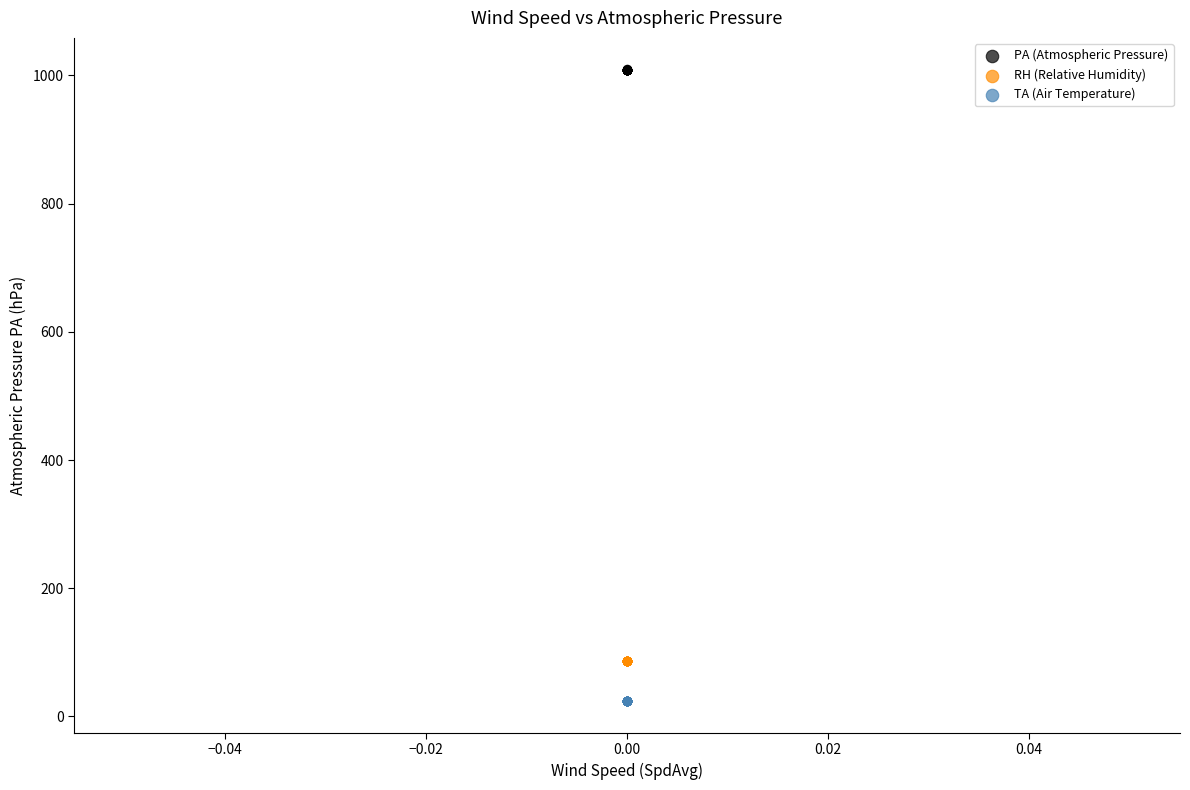

Which series reaches the minimum Y coordinate?

TA (Air Temperature)